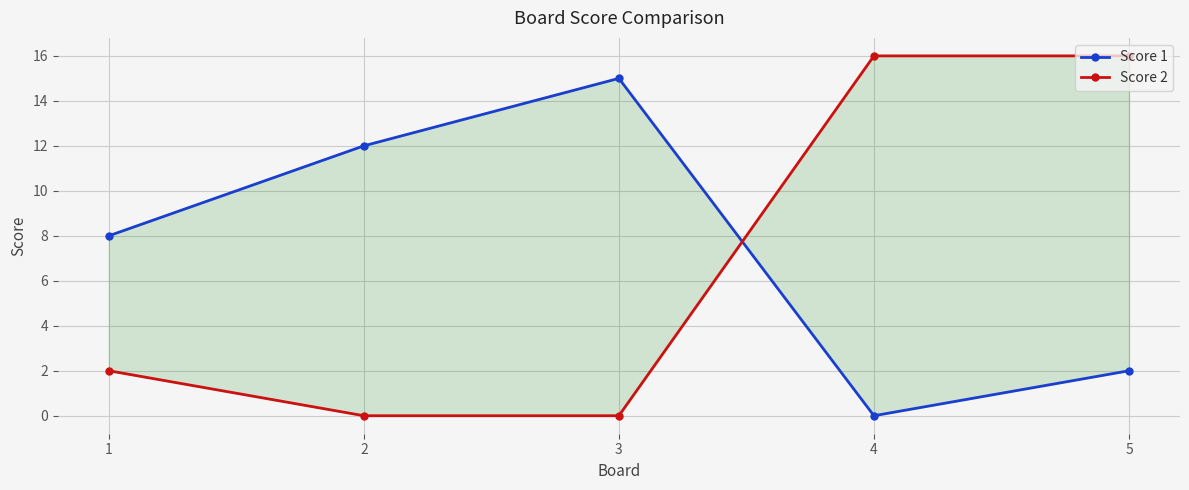

What is the spread (max minus min) of values at 3?

15